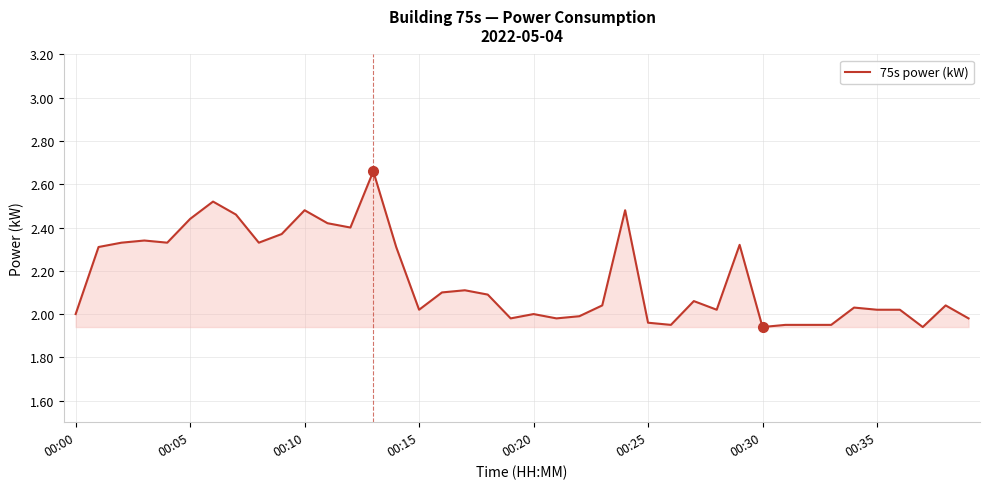

What is the difference between the maximum and minimum values?

0.7